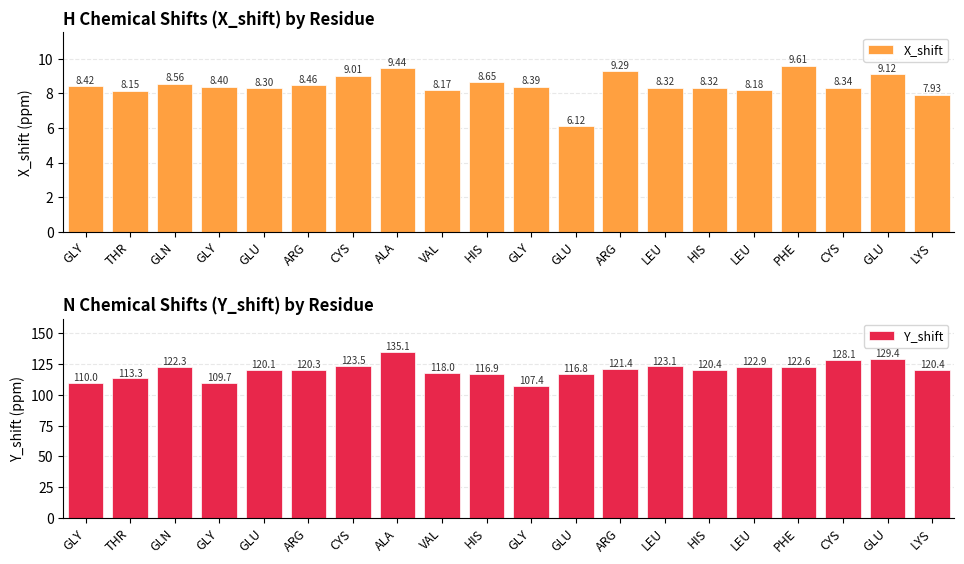

The value of Y_shift at ARG is 120.3. True or false?

True